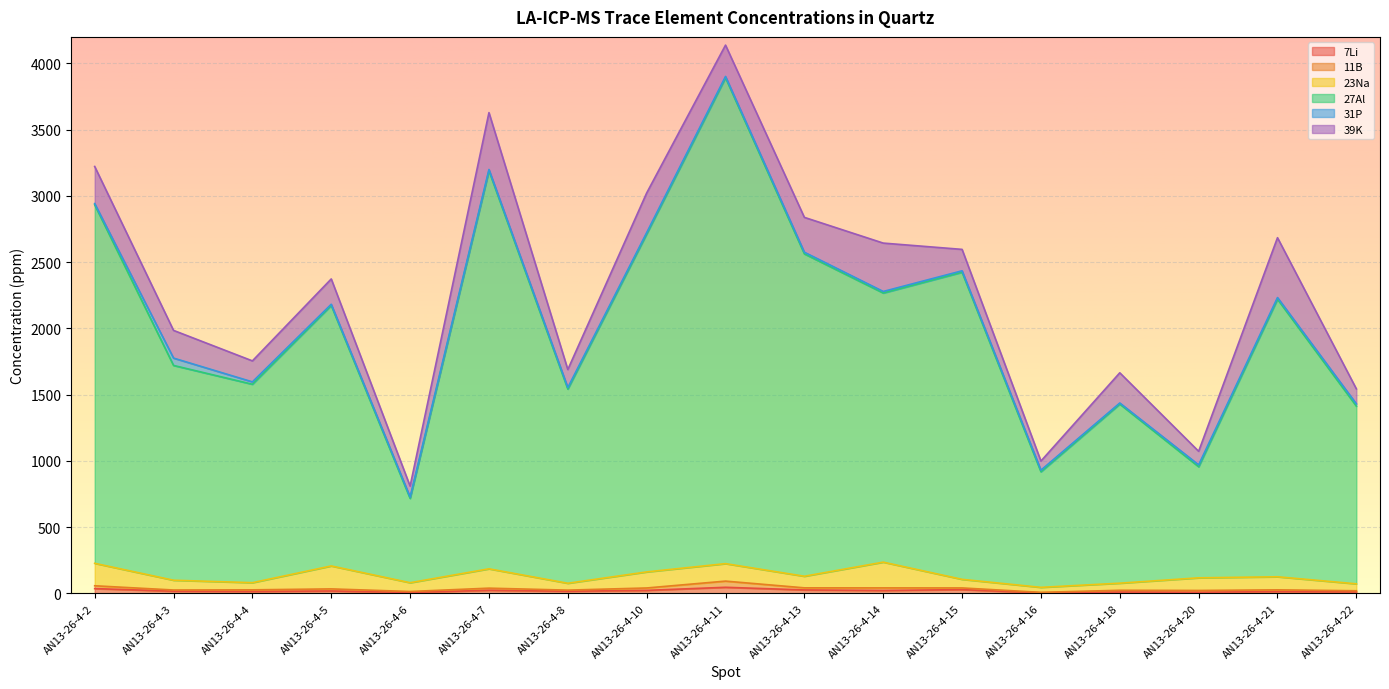

What is the maximum value shown in the chart?

3668.0